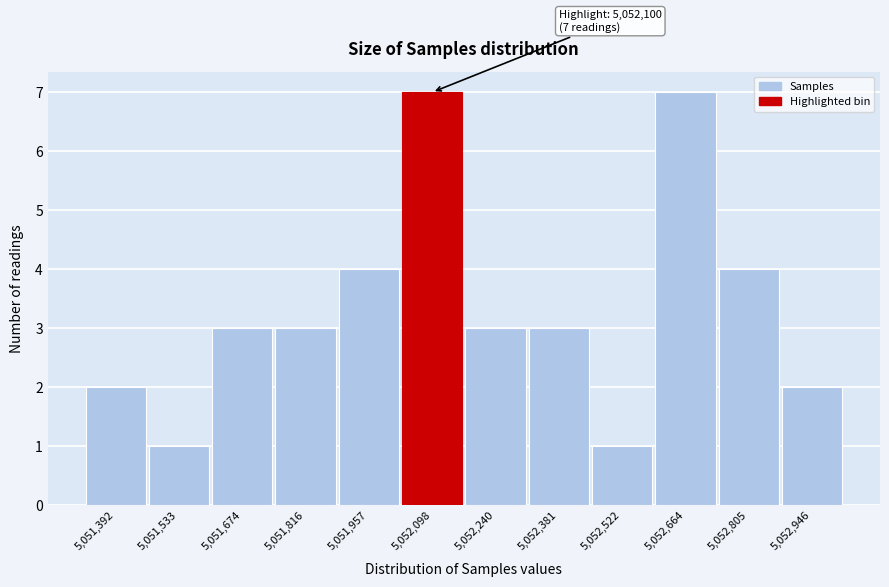

Reading left to right, extract all data points from this chart.

2	1	3	3	4	7	3	3	1	7	4	2